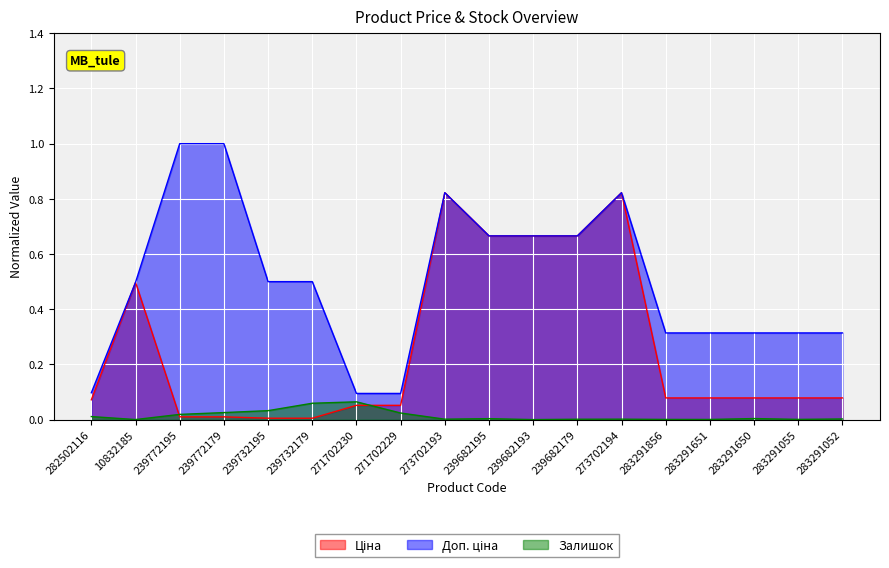

What is the approximate value of Доп. ціна at 283291055?

0.3